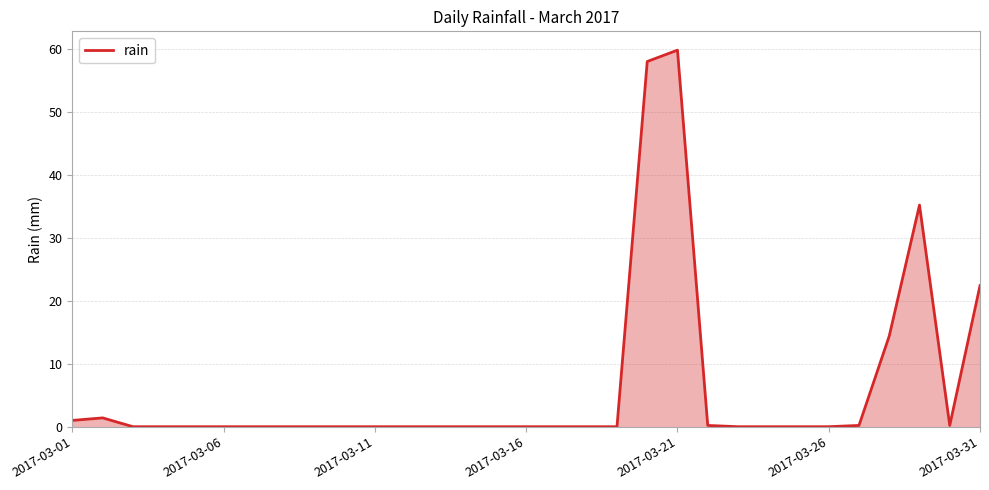

What is the difference between the maximum and minimum values?

59.8